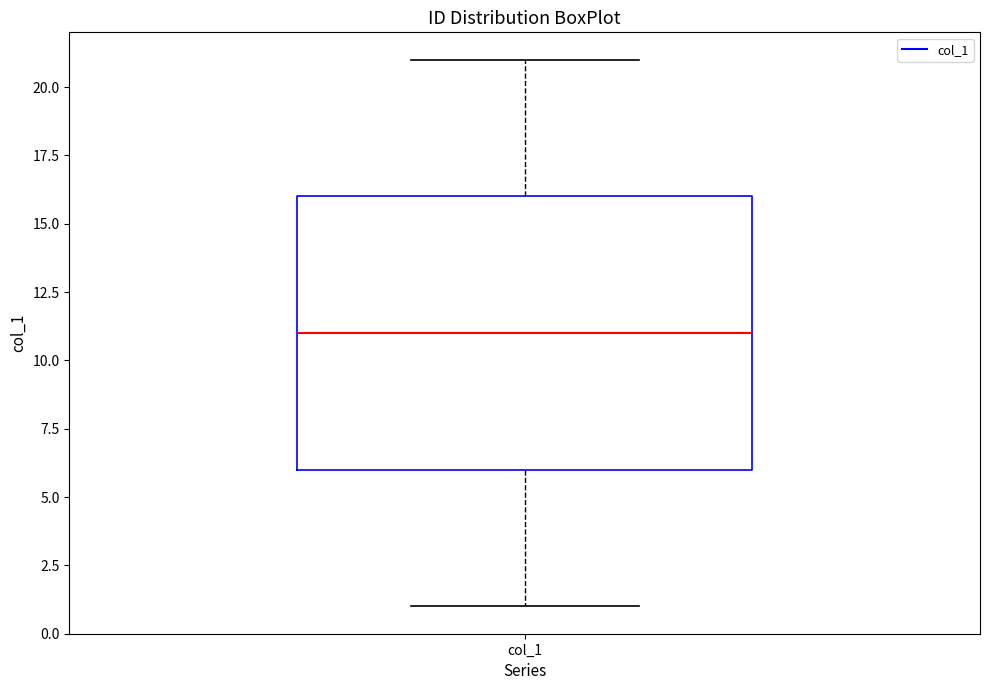

Read this box plot against the y-axis: the position of the median line, the range covered by the box, and the ends of both whiskers. The values are not printed on the chart, so give them approximately, as read against the axis.

median 11, box 6 to 16, whiskers 1 to 21